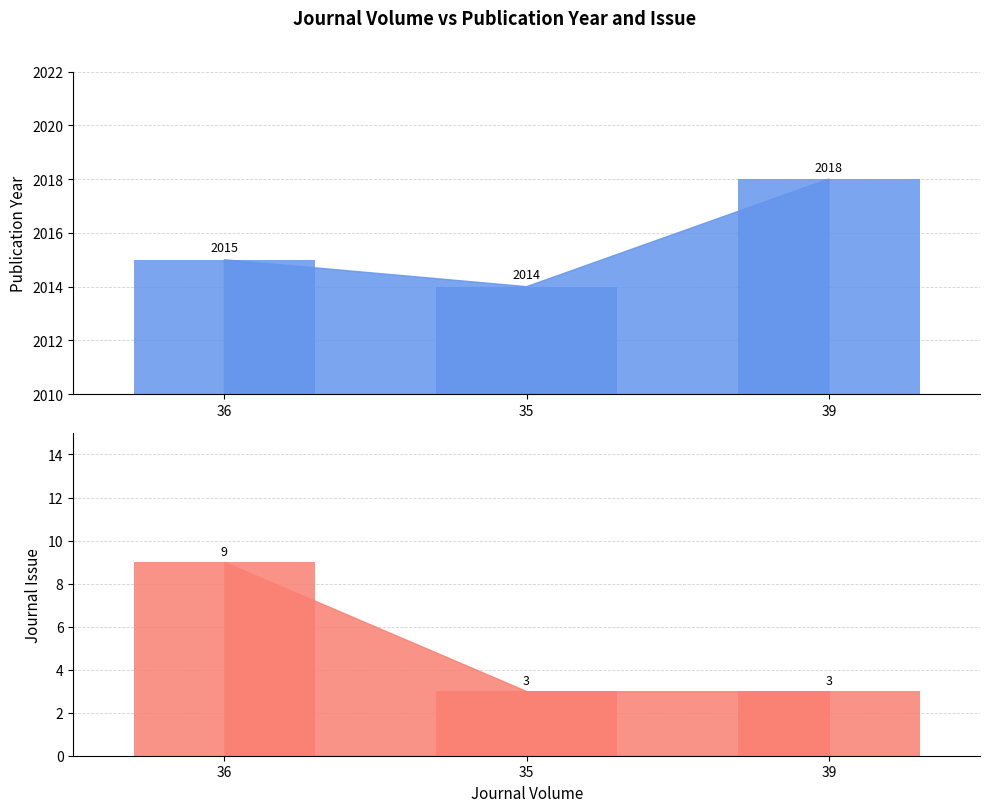

What is the greatest value displayed?

2018